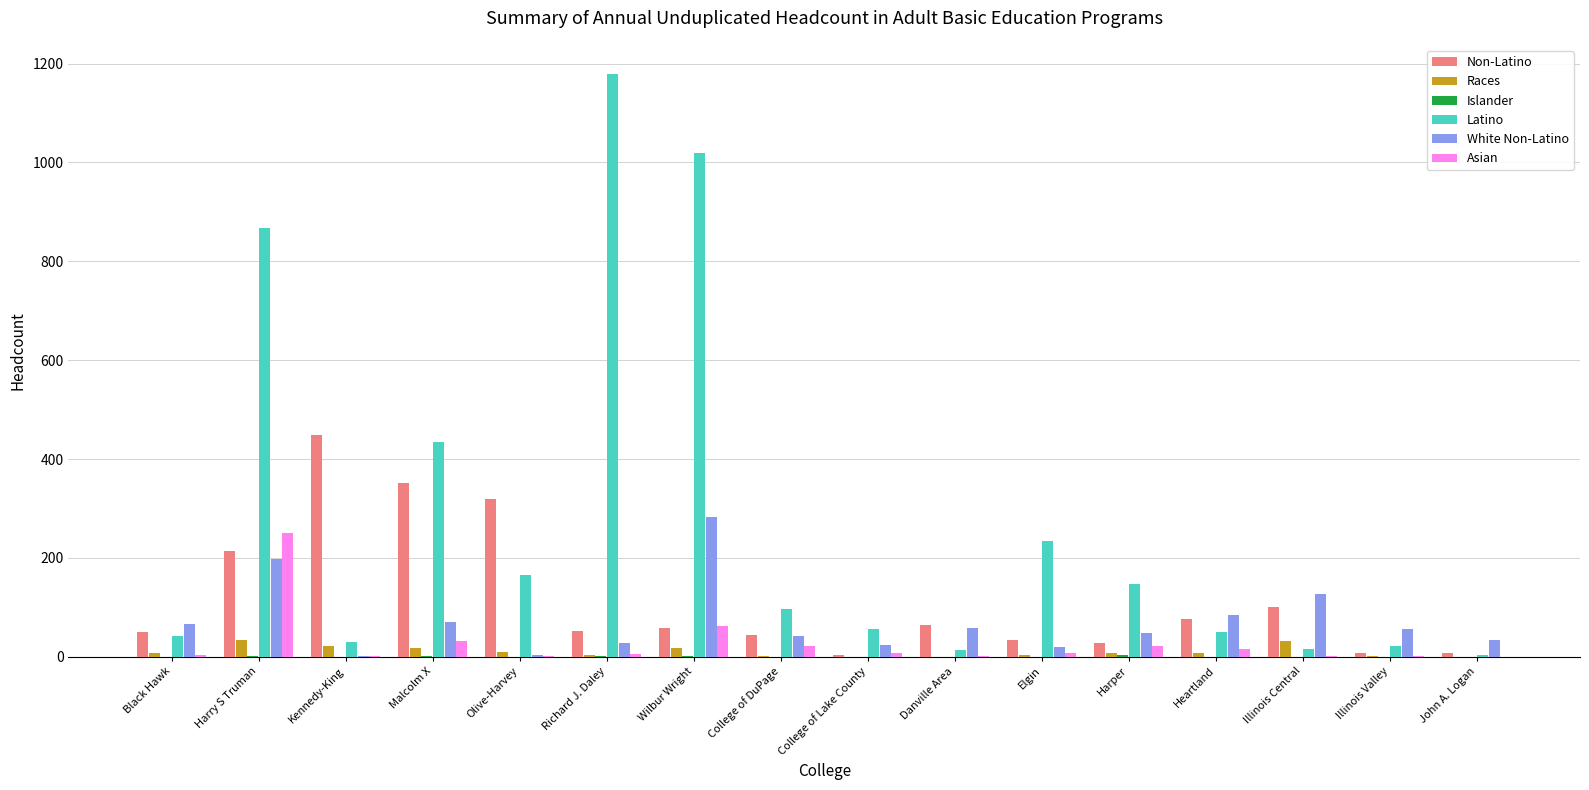

Where does the Non-Latino series first go above 58?

Harry S Truman